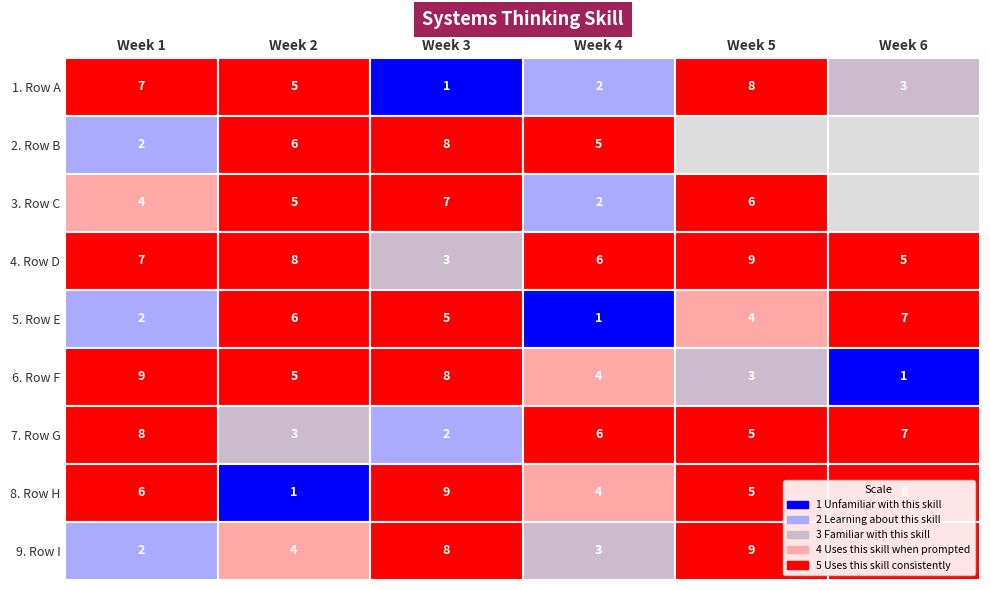

Reading left to right, what are all the values shown in this chart?

row1: 7	5	1	2	8	3
row2: 2	6	8	5	0	0
row3: 4	5	7	2	6	0
row4: 7	8	3	6	9	5
row5: 2	6	5	1	4	7
row6: 9	5	8	4	3	1
row7: 8	3	2	6	5	7
row8: 6	1	9	4	5	8
row9: 2	4	8	3	9	6